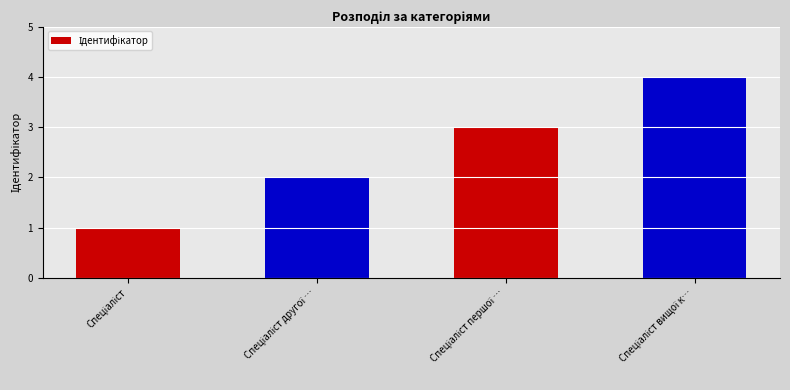

What is the smallest value displayed?

1